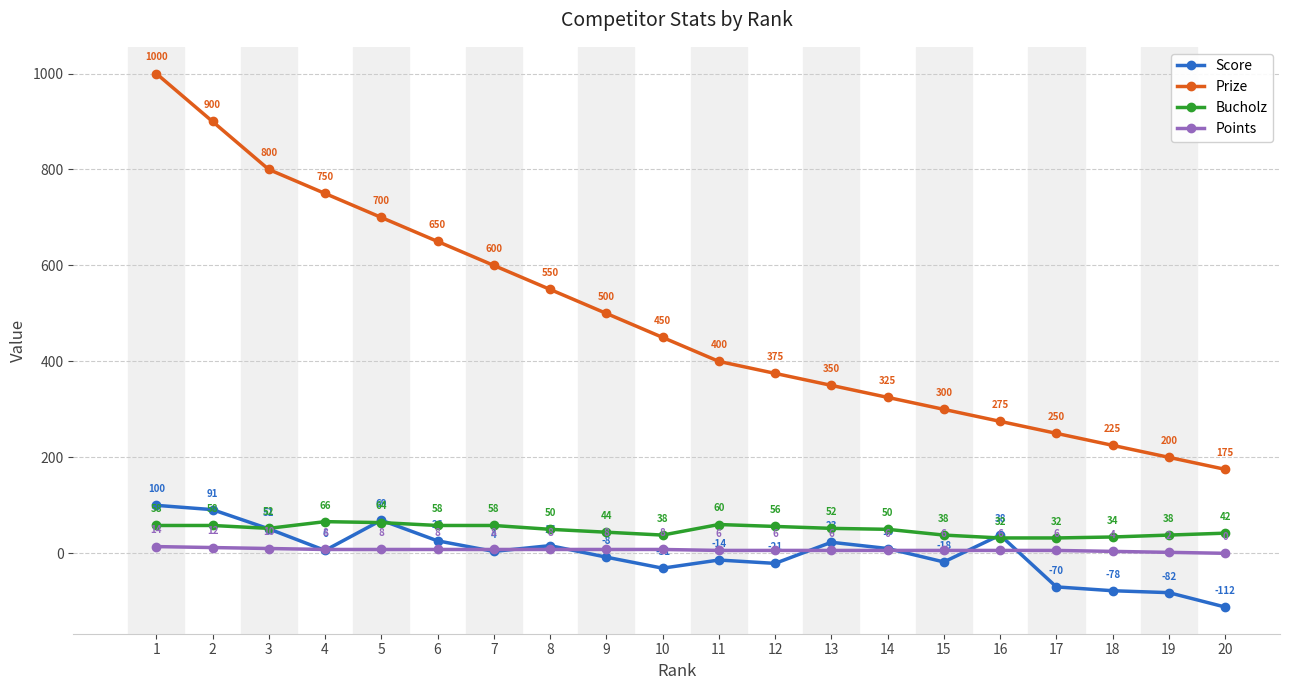

True or false: Bucholz and Prize cross at least once.

False